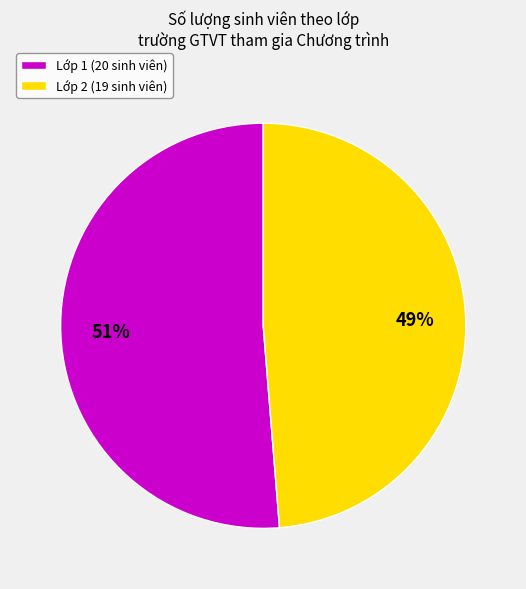

Is Lớp 1 the majority of the pie?

Yes